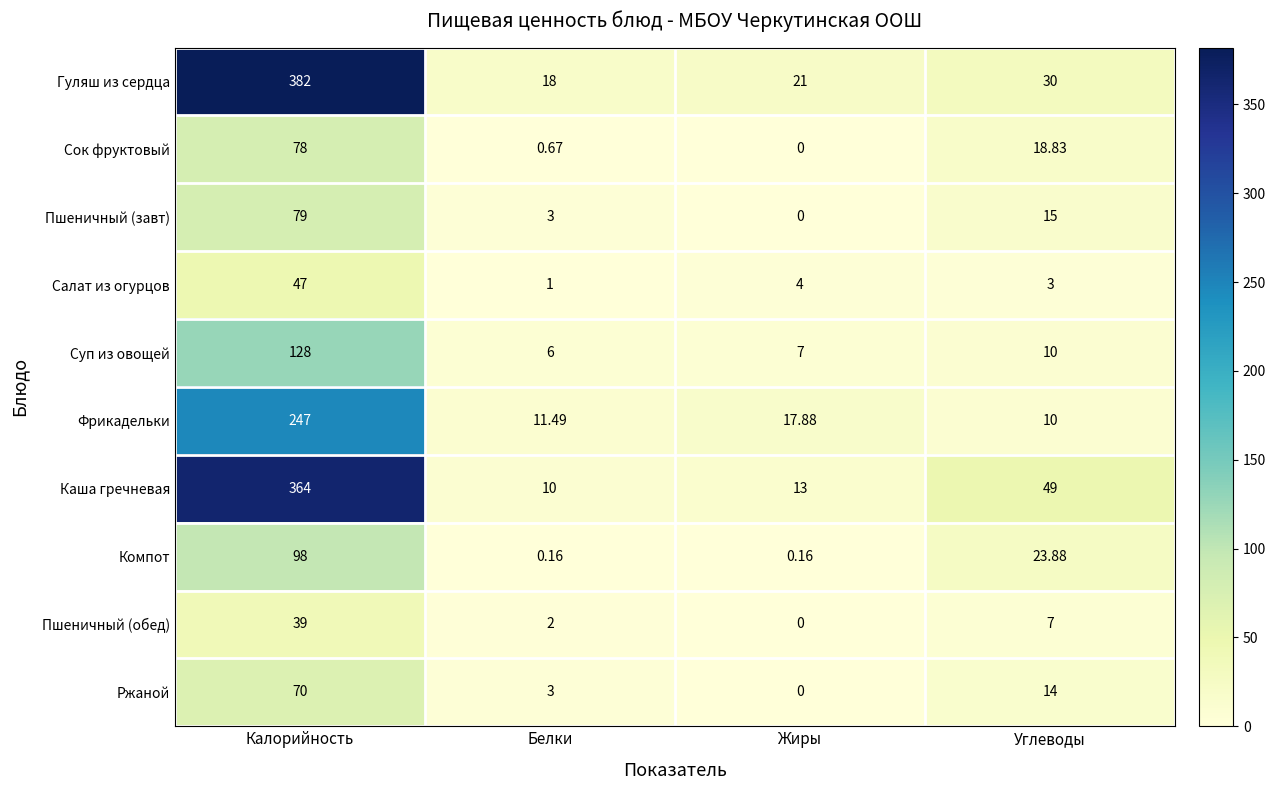

Where is Компот nearest to the value 49?

Углеводы